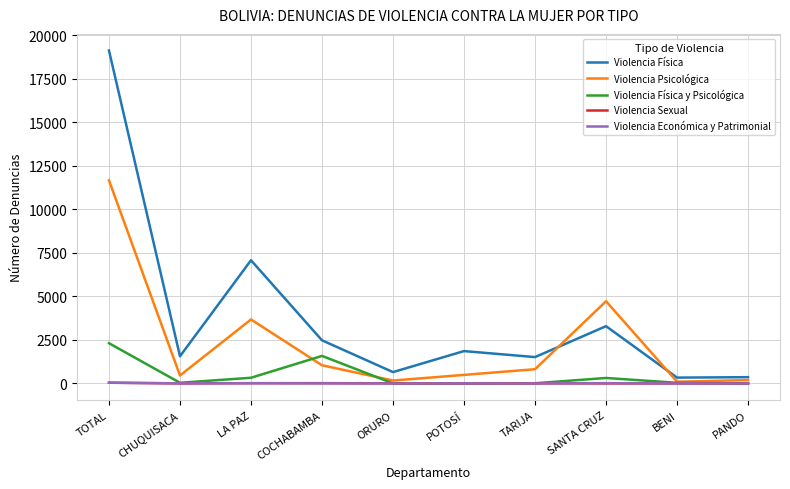

Which series changed the most between SANTA CRUZ and BENI?

Violencia Psicológica